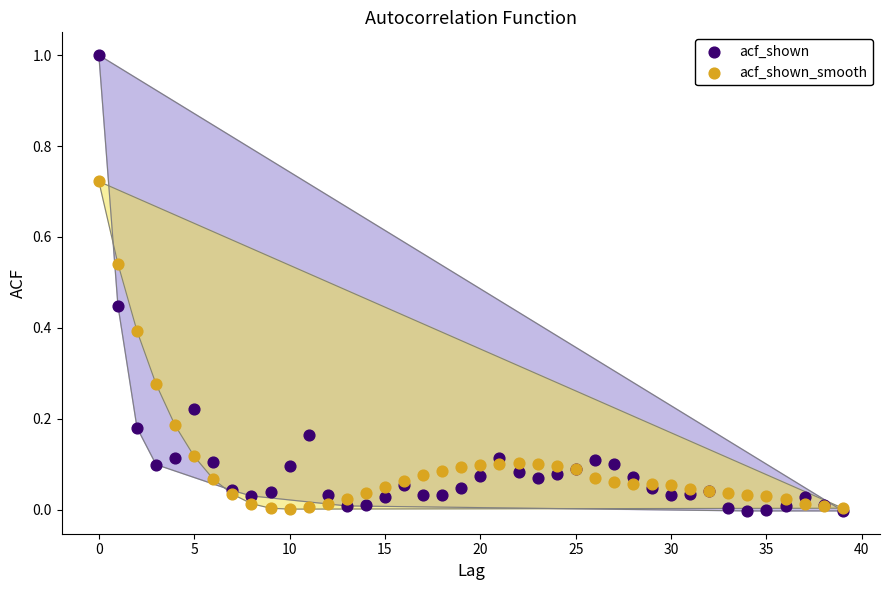

Which series has the largest Y range (max minus min)?

acf_shown